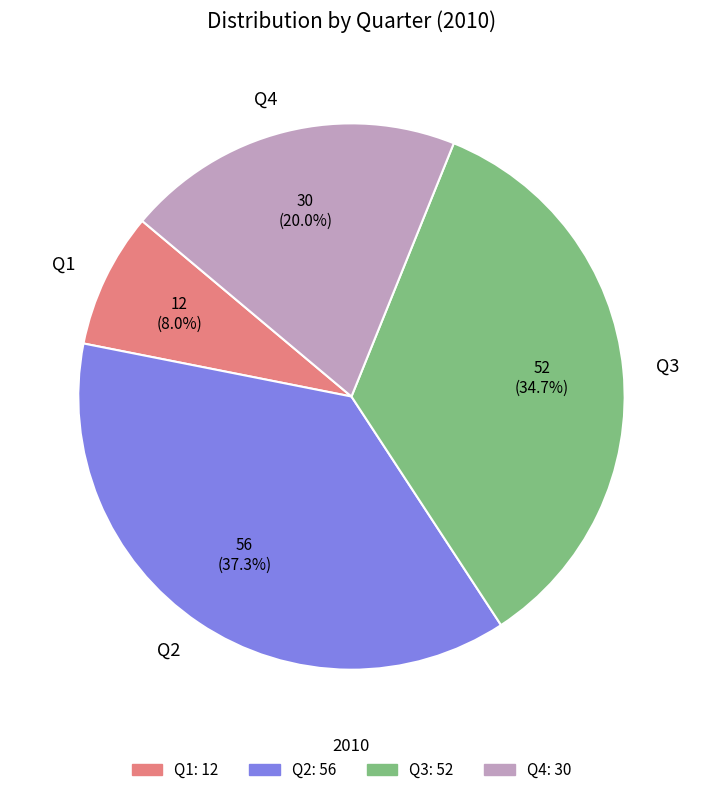

Count the number of slices in the pie.

4